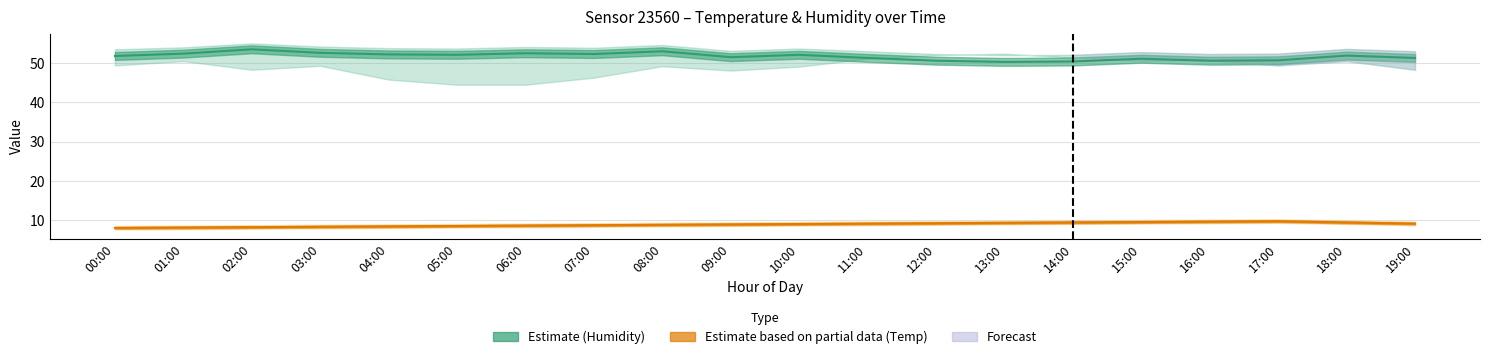

At which category does the chart reach its minimum across all series?

00:00